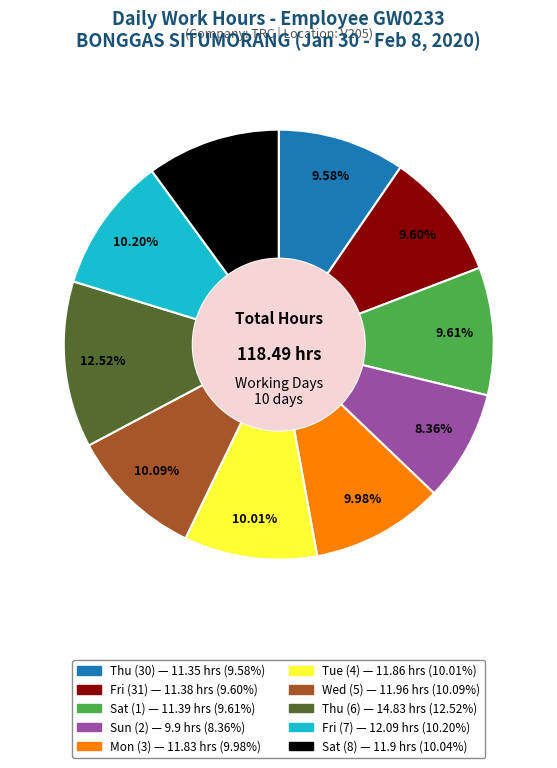

To the nearest percent, what portion does Tue (4) represent?

10%